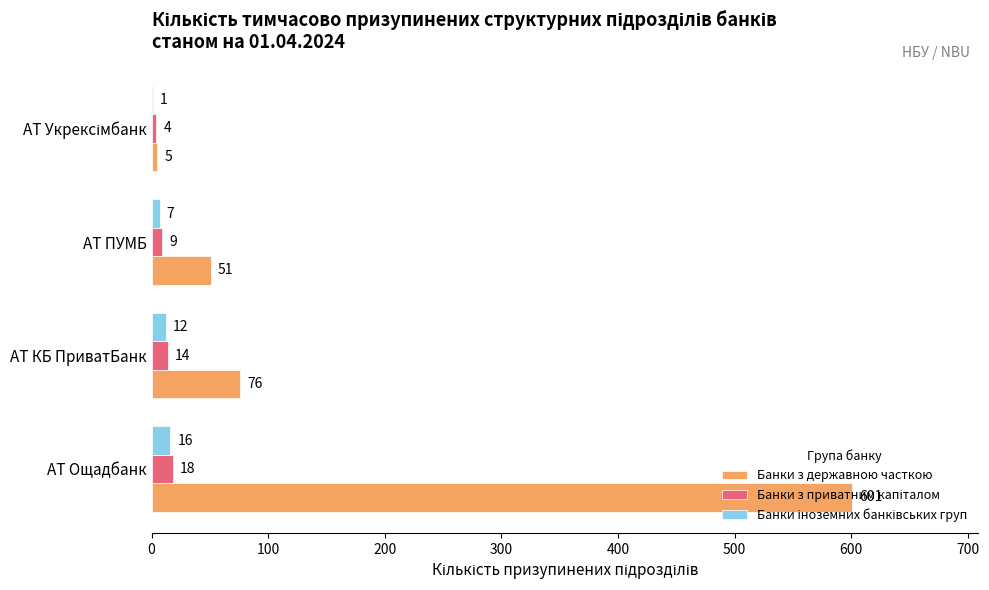

At which label is Банки з державною часткою closest to 303?

АТ КБ ПриватБанк